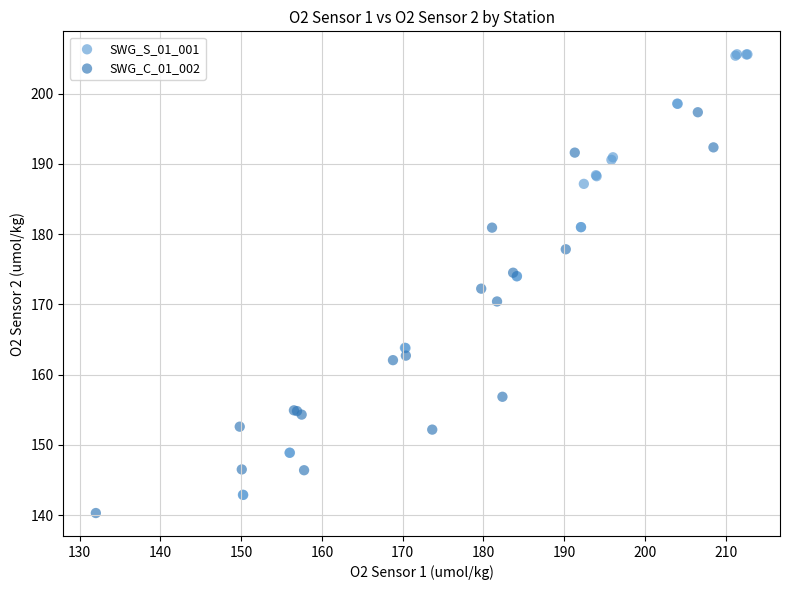

Which series reaches the minimum Y coordinate?

SWG_C_01_002